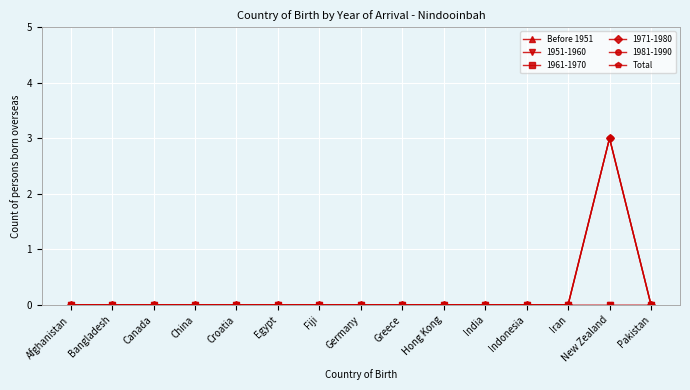

Is this an area chart (filled region under the line)?

No